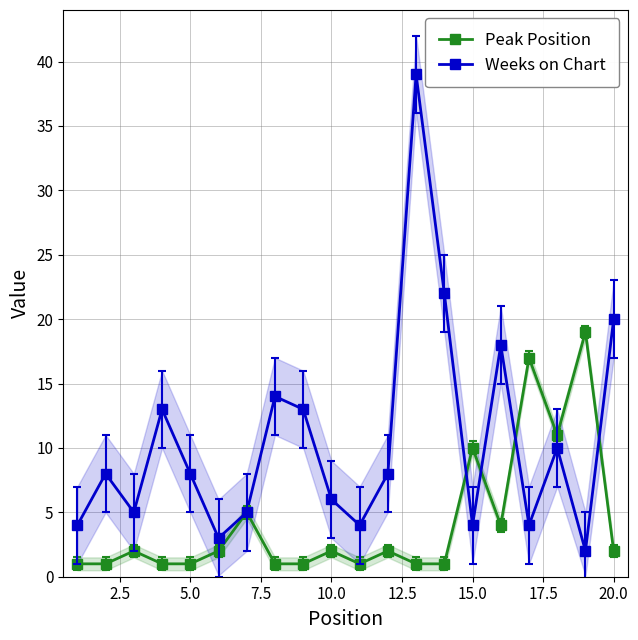

What is the maximum value for Peak Position?

19